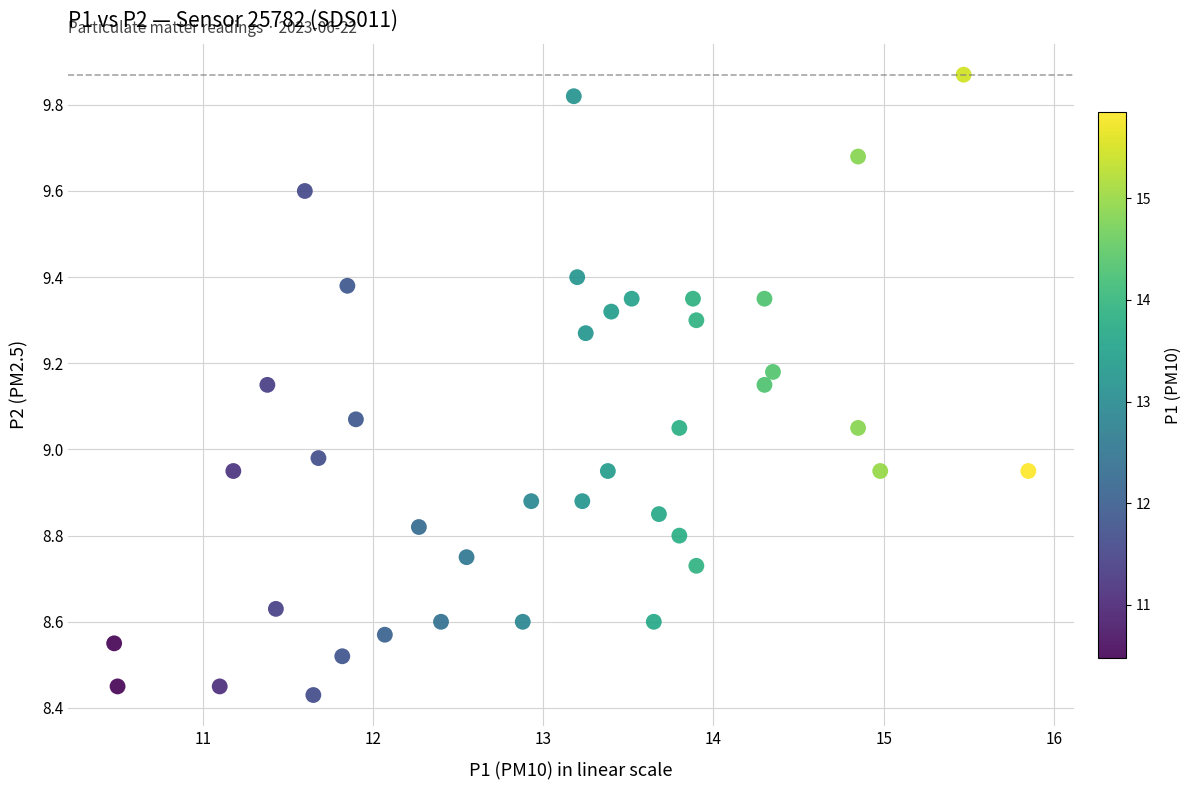

What is the range of Y values (max minus min)?

1.4